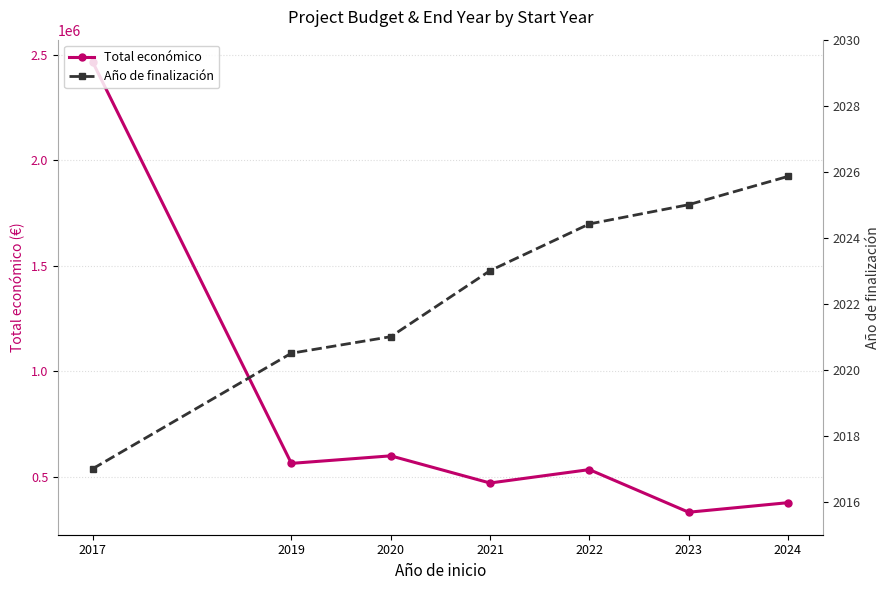

At how many categories does at least one series exceed 444481?

5